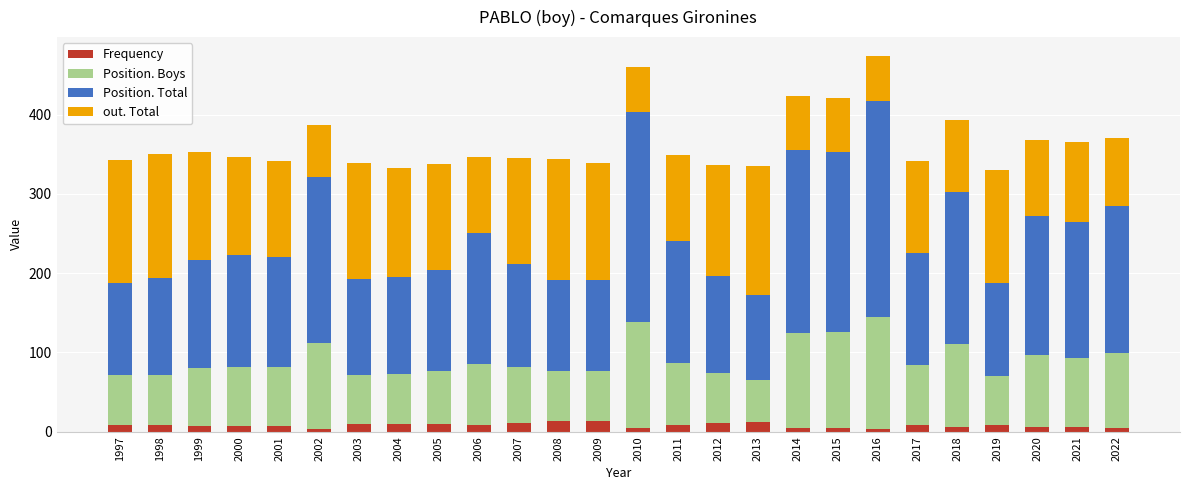

True or false: Frequency has a value of 5 at 2022.

True